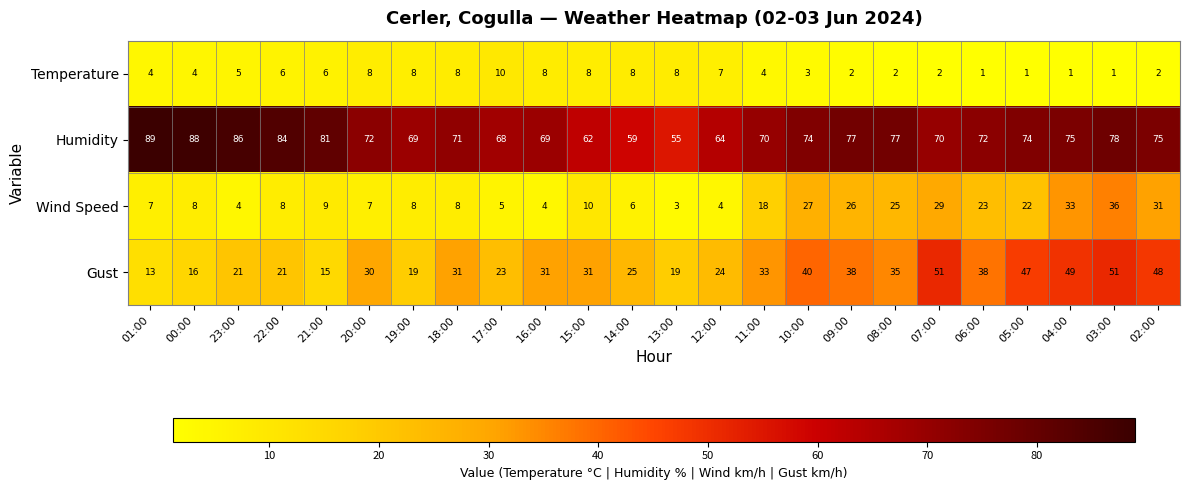

Count the number of categories in the chart.

24